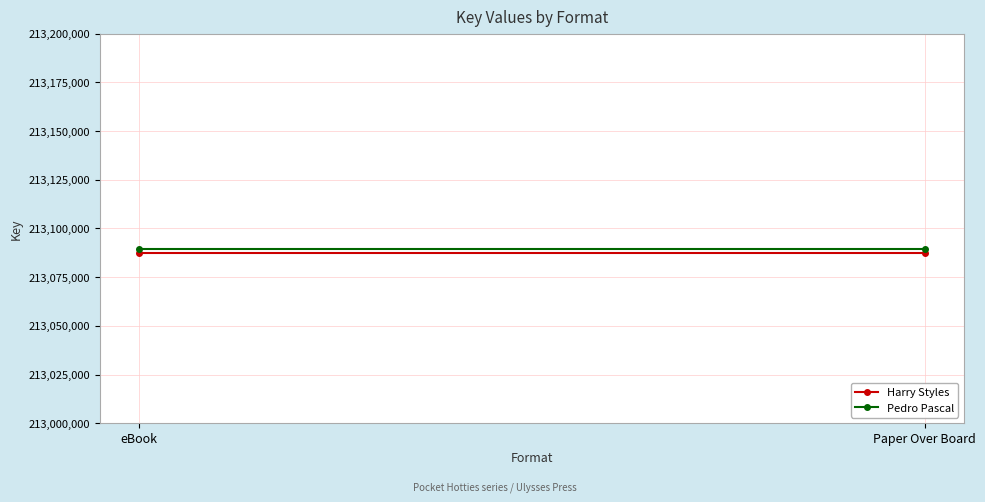

Which label corresponds to the largest value in the chart?

eBook